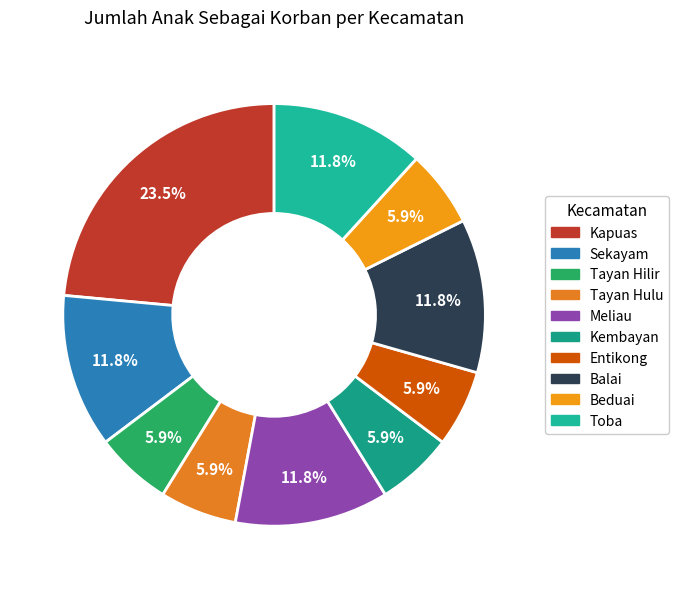

Is it true that Beduai is 16% of the pie?

False